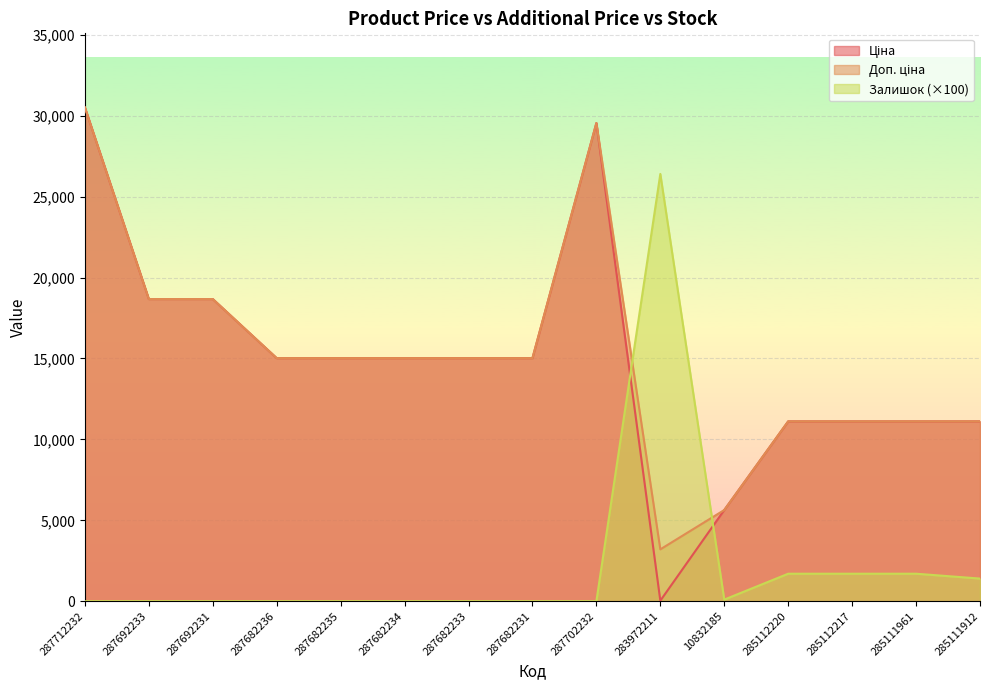

What position from the left is 287682233?

7